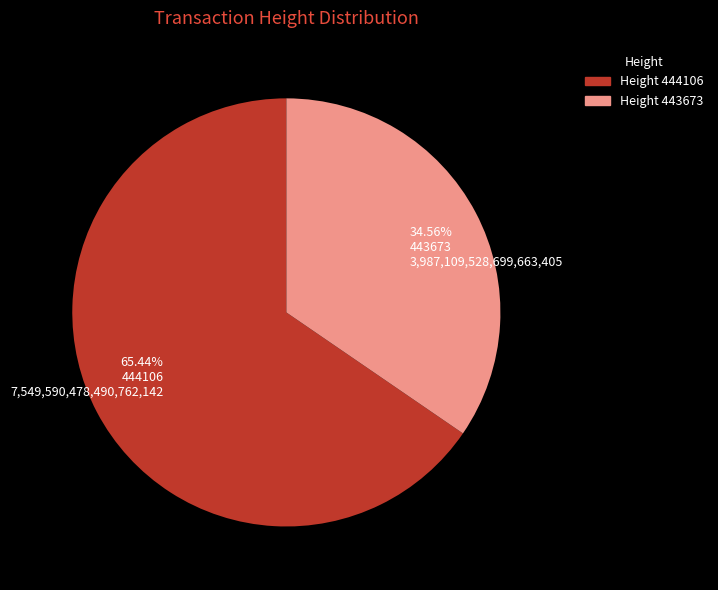

Which slice is the smallest?

443673